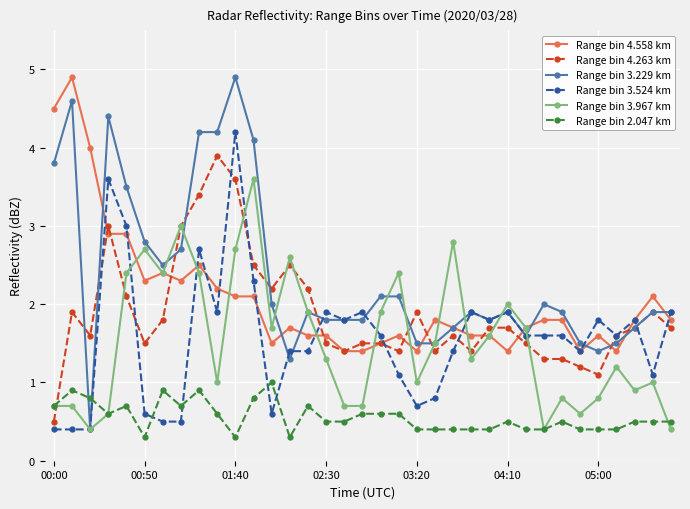

True or false: Range bin 2.047 km has more than 1 points higher than both neighbors.

True